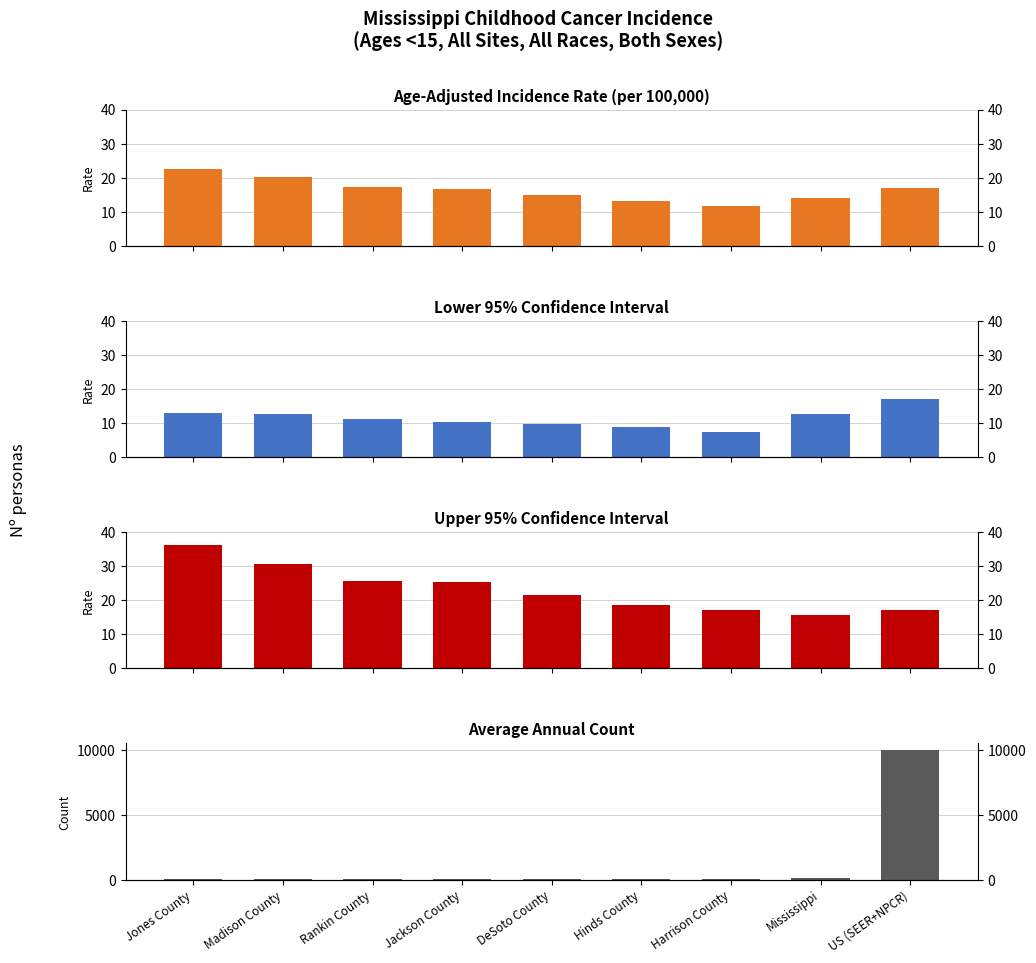

Reading left to right, list all the values displayed in this chart.

Age-Adjusted Incidence Rate: 22.4	20.3	17.4	16.6	14.8	13.1	11.6	14.0	17.0
Lower 95% CI: 12.8	12.7	11.2	10.4	9.7	8.9	7.4	12.7	16.9
Upper 95% CI: 36.3	30.7	25.7	25.2	21.5	18.6	17.2	15.5	17.2
Average Annual Count: 3.0	4.0	5.0	4.0	5.0	6.0	5.0	82.0	10032.0